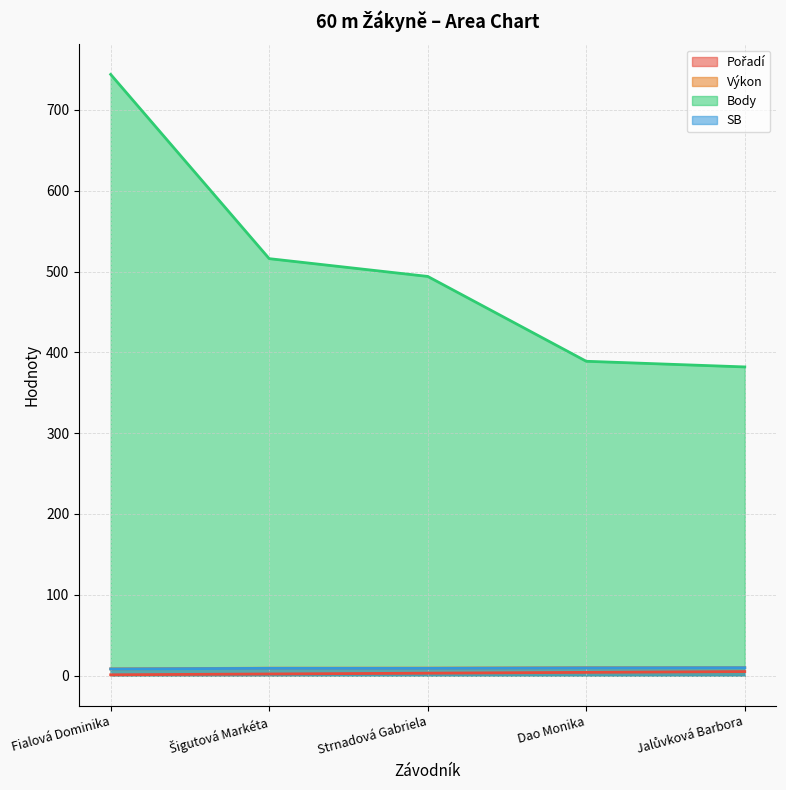

Which has a higher value, Strnadová Gabriela or Fialová Dominika?

Strnadová Gabriela